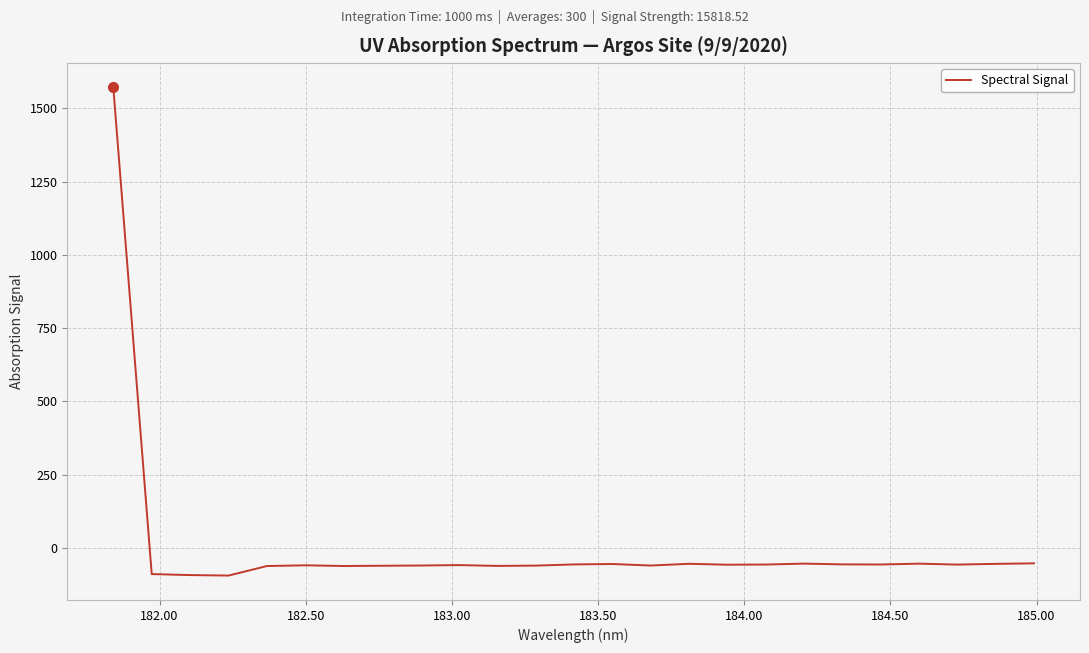

What is the smallest value displayed?

-94.2